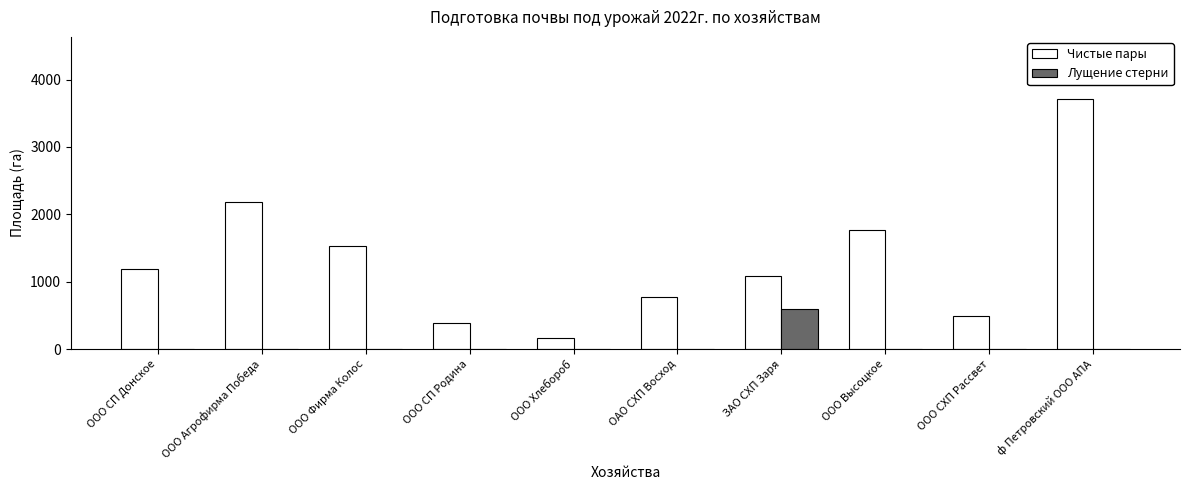

Reading left to right, transcribe all the data shown in this chart.

Чистые пары: ООО СП Донское=1185.0	ООО Агрофирма Победа=2189.0	ООО Фирма Колос=1531.0	ООО СП Родина=386.0	ООО Хлебороб=166.0	ОАО СХП Восход=766.0	ЗАО СХП Заря=1087.0	ООО Высоцкое=1762.1	ООО СХП Рассвет=497.0	ф Петровский ООО АПА=3706.0
Лущение стерни: ООО СП Донское=0.0	ООО Агрофирма Победа=0.0	ООО Фирма Колос=0.0	ООО СП Родина=0.0	ООО Хлебороб=0.0	ОАО СХП Восход=0.0	ЗАО СХП Заря=600.0	ООО Высоцкое=0.0	ООО СХП Рассвет=0.0	ф Петровский ООО АПА=0.0